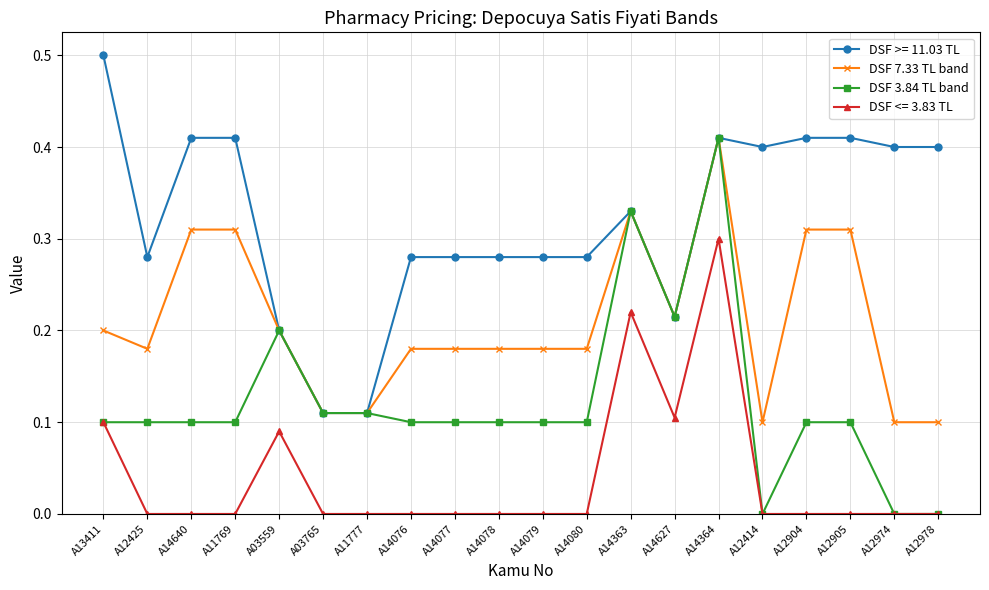

What position from the left is A14078?

10